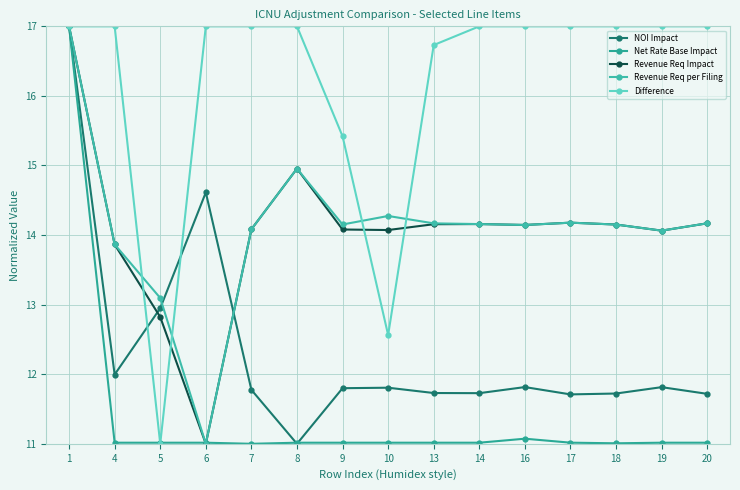

What is the minimum value for NOI Impact?

11.0